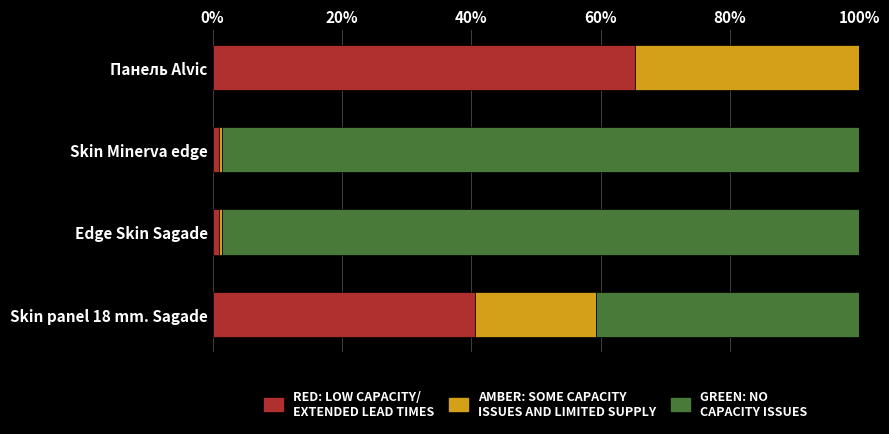

What is the total value across all series at Панель Alvic?

100.0